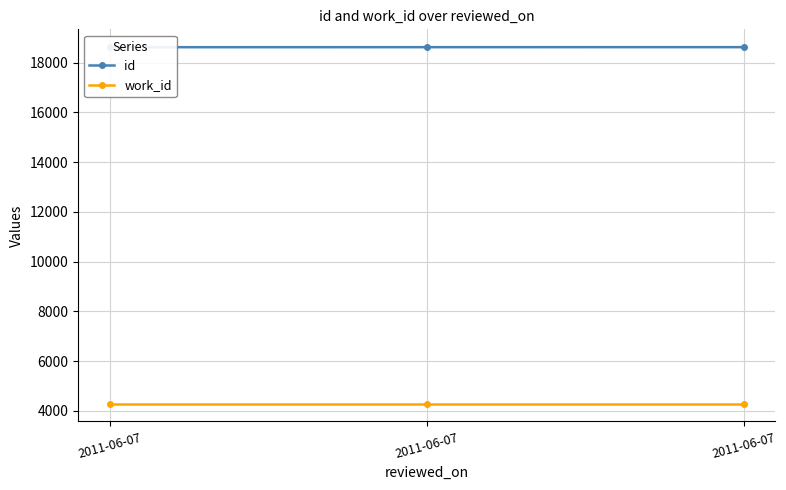

Which series has the largest range (max minus min)?

id